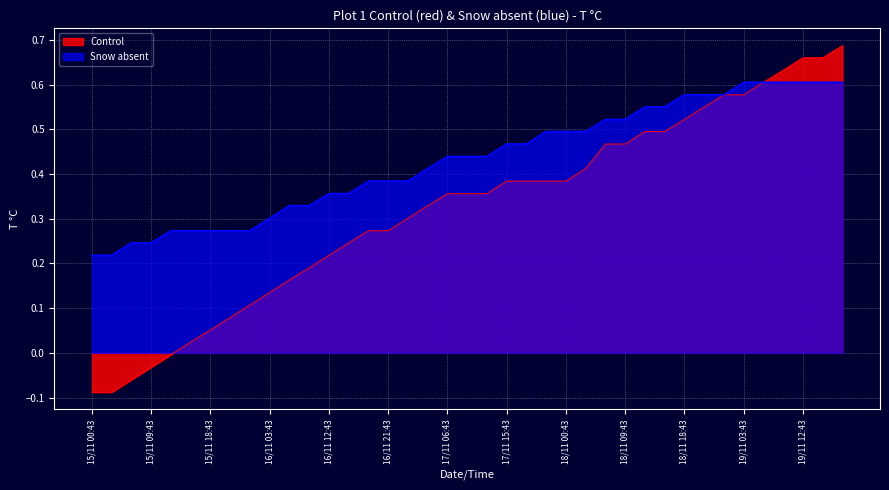

Does the chart display data point markers on the line(s)?

No